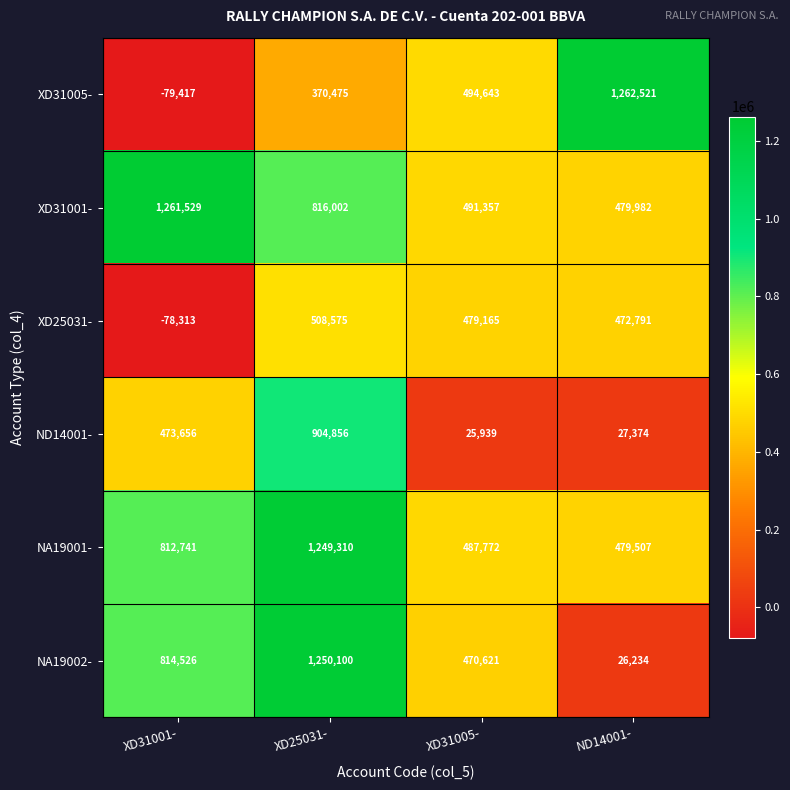

At which label is ND14001- closest to 465397?

XD31001-